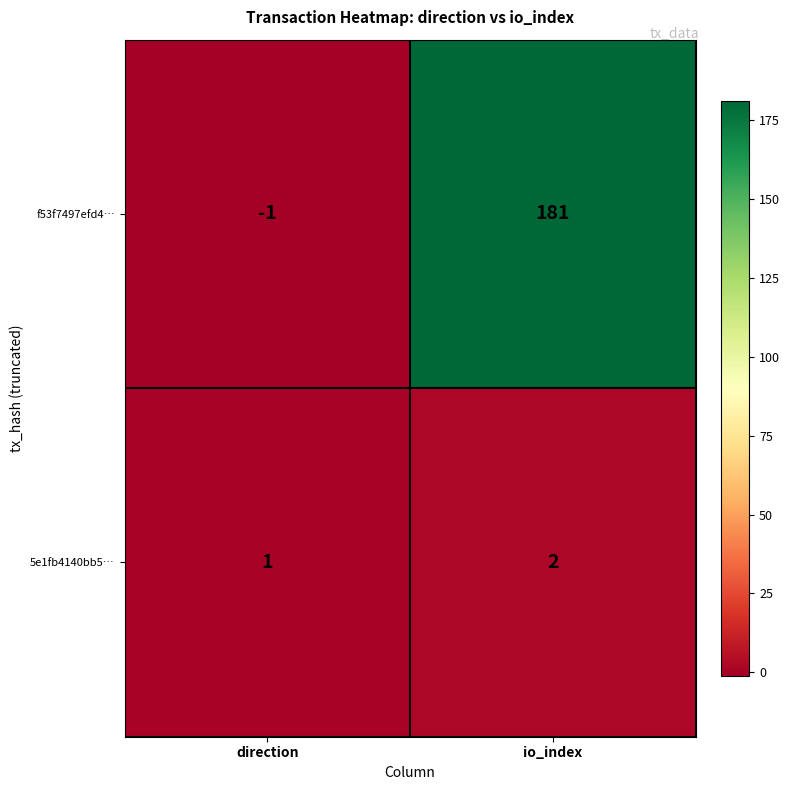

At which category does the chart reach its minimum across all series?

direction